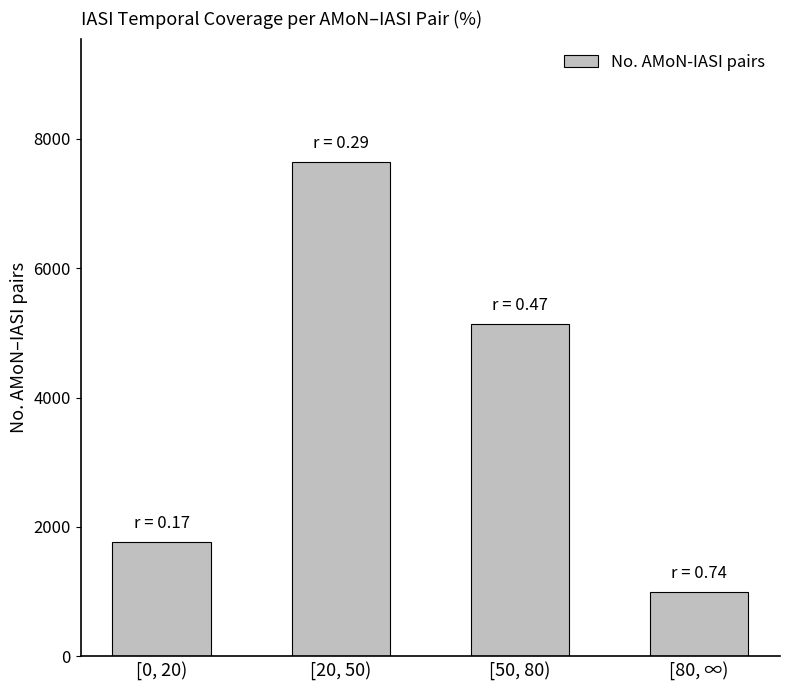

Are the bars horizontal?

No